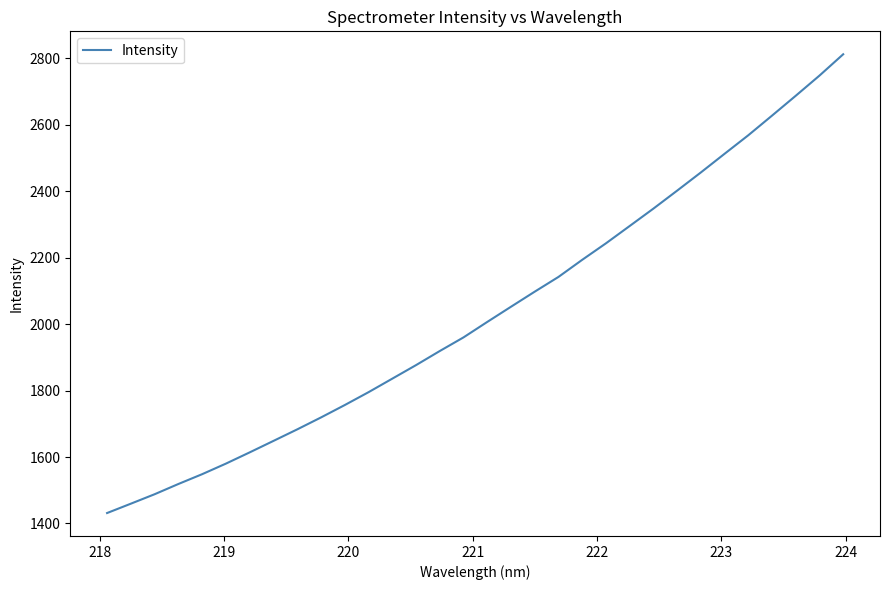

What is the greatest value displayed?

2812.4